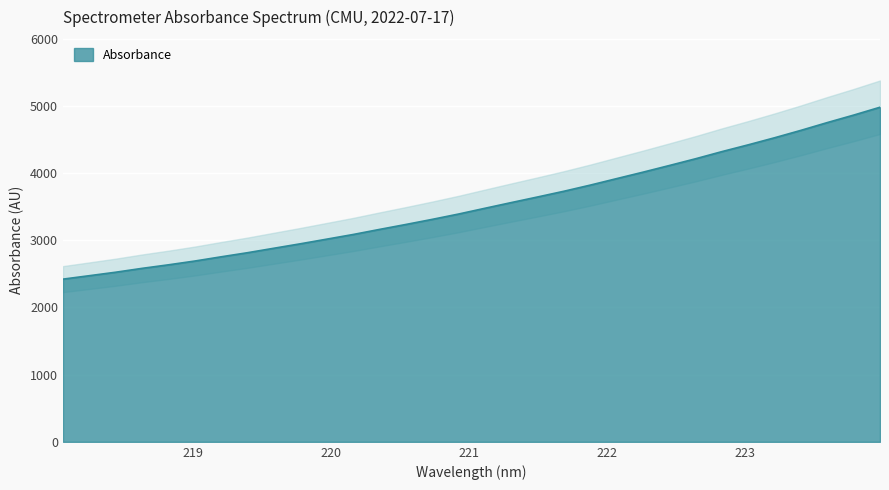

The chart shows a value of 5384.6 at 219.9712. True or false?

False